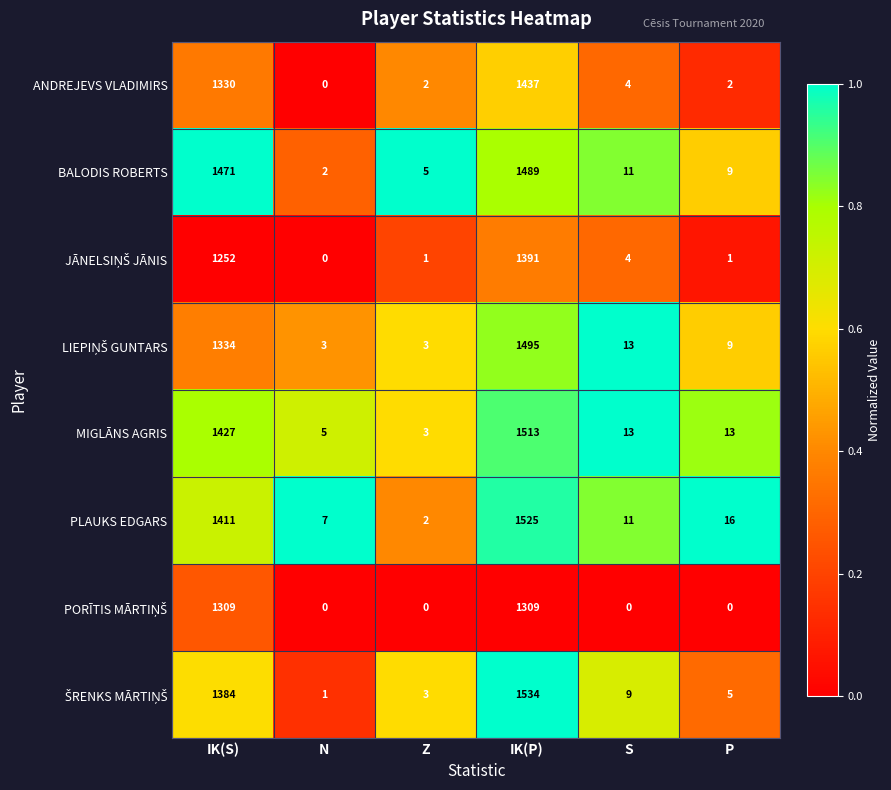

What is the spread (max minus min) of values at N?

7